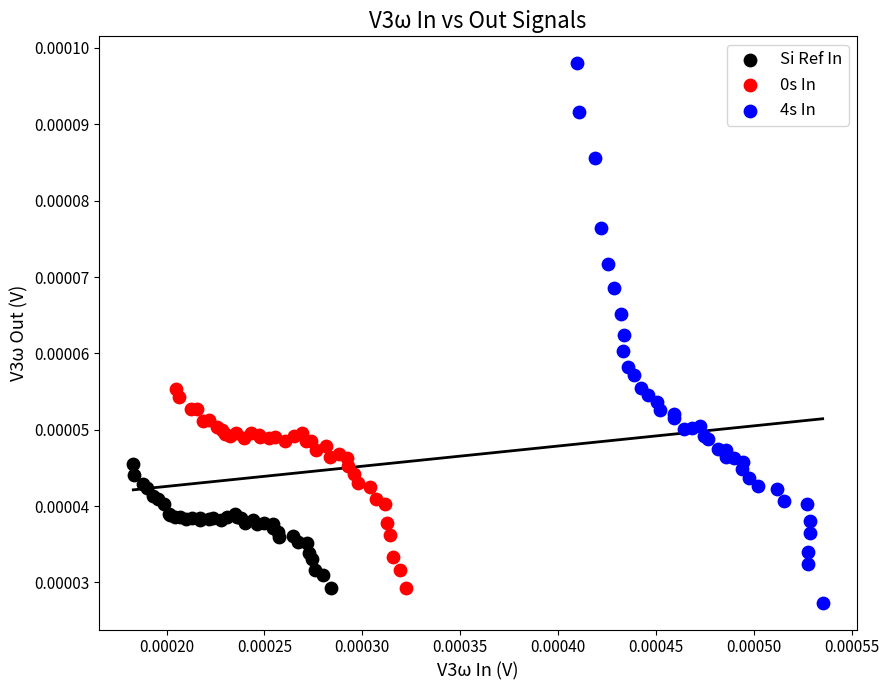

Which series has the widest spread of Y values?

4s In